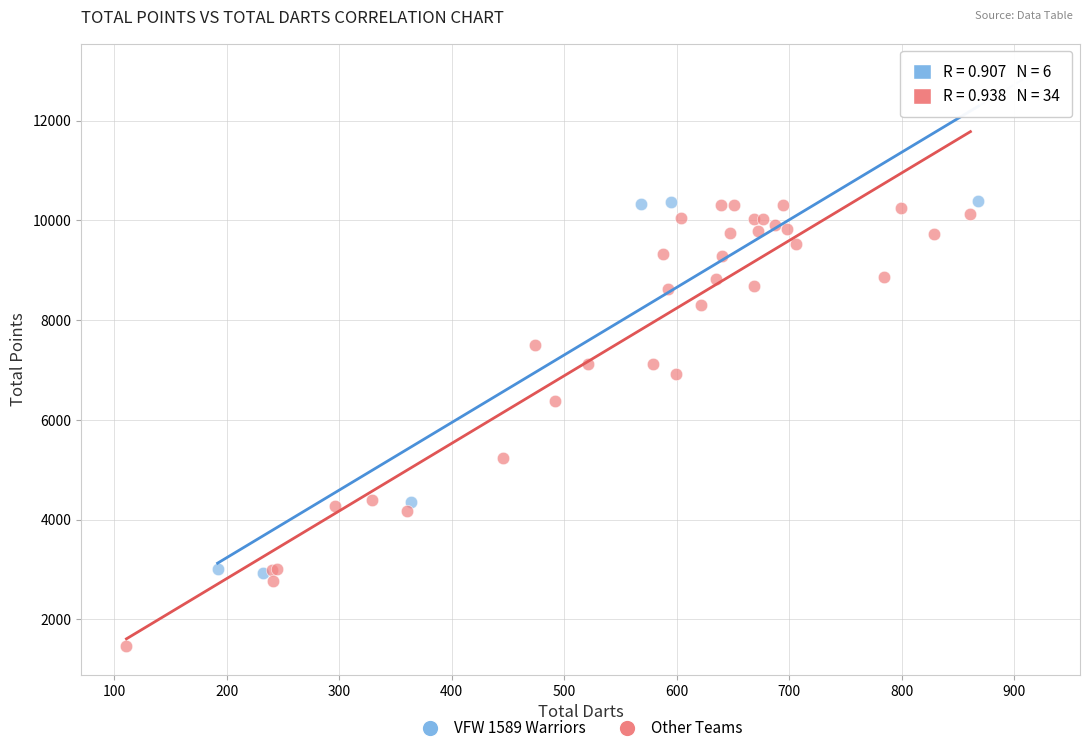

Which series reaches the minimum Y coordinate?

Other Teams